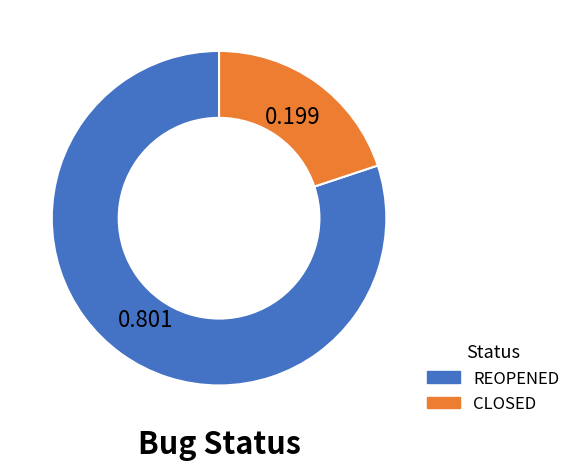

Rank the categories by value from highest to lowest.

REOPENED, CLOSED